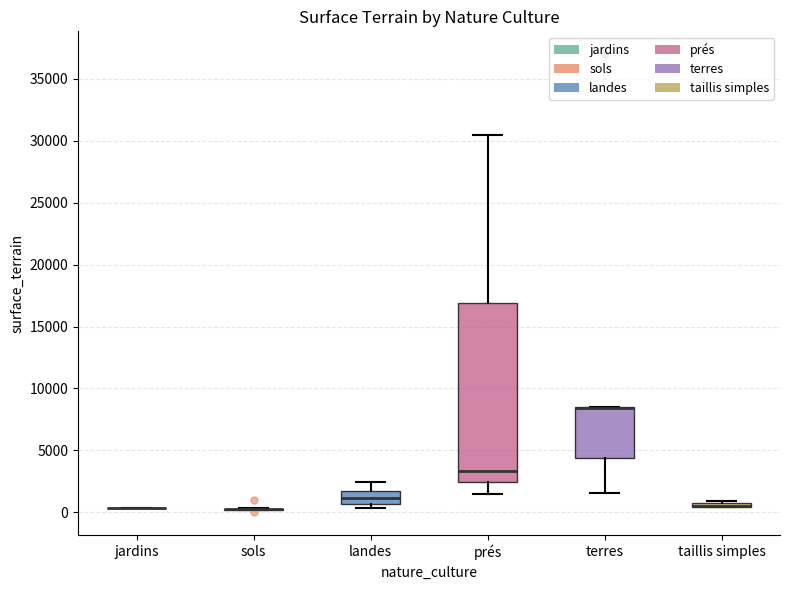

Which box is the tallest, from its lower edge to its upper edge?

prés